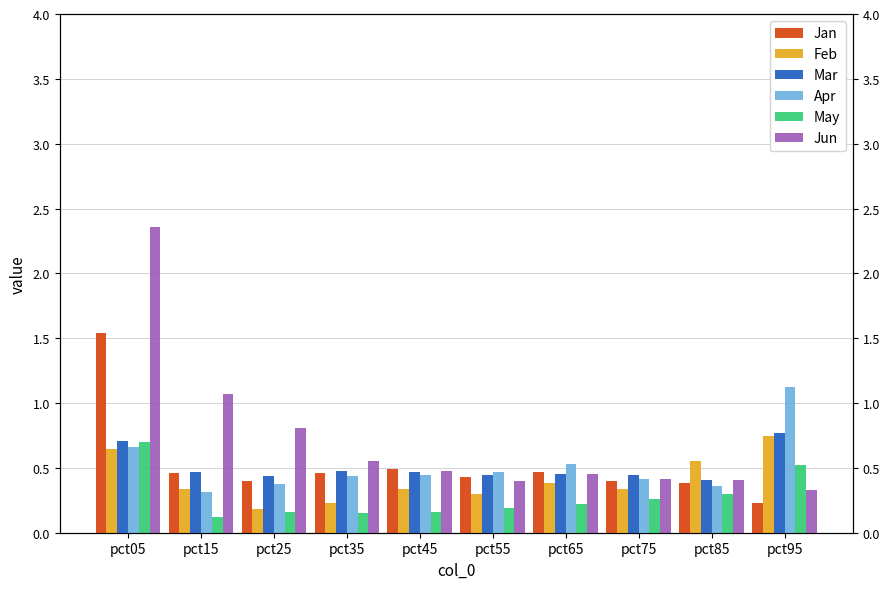

What are all the series names shown in the legend?

Jan, Feb, Mar, Apr, May, Jun